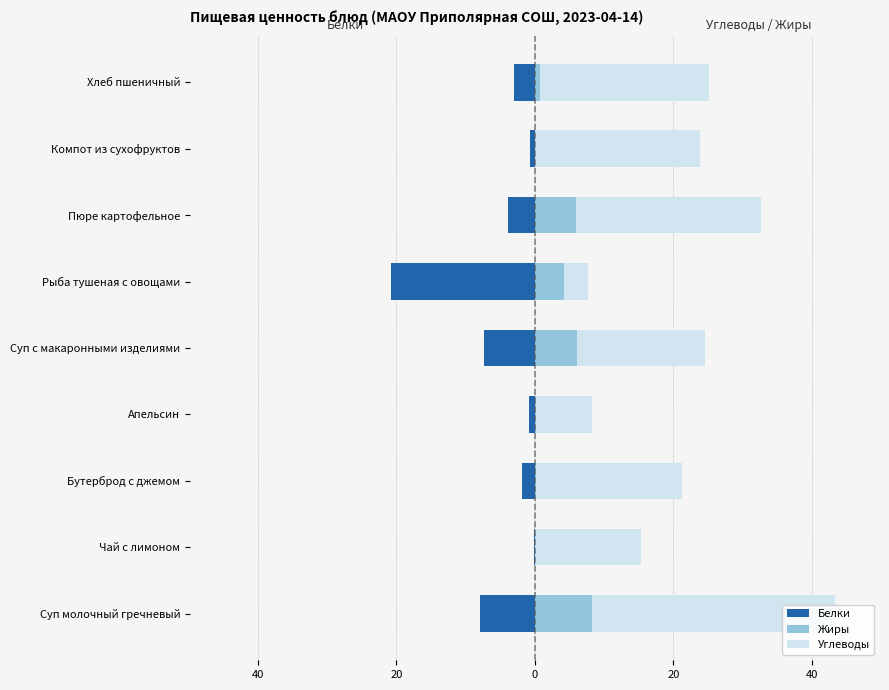

How many groups of bars are there?

9